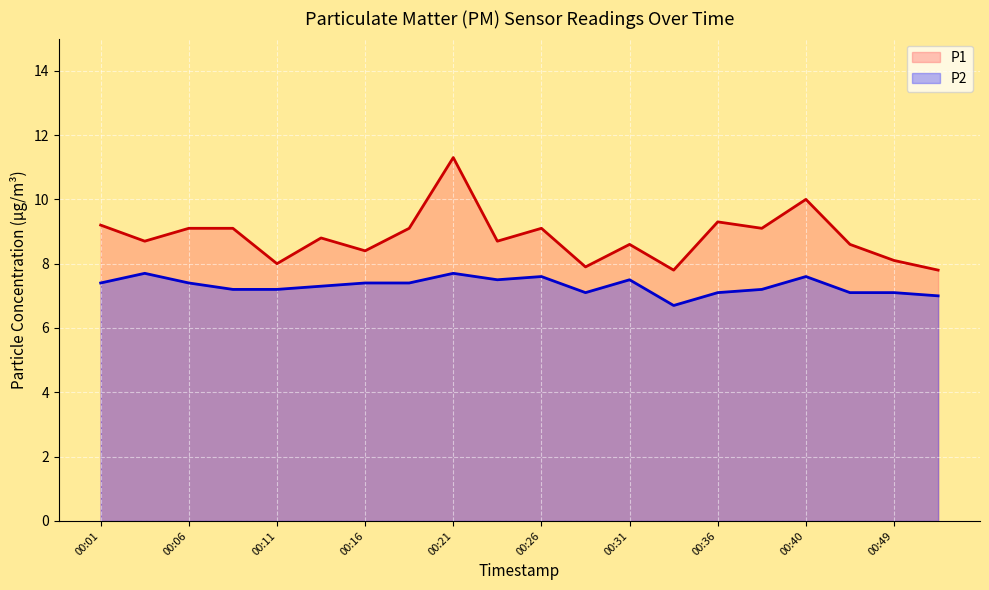

The value of P2 at 00:49 is 7.1. True or false?

True